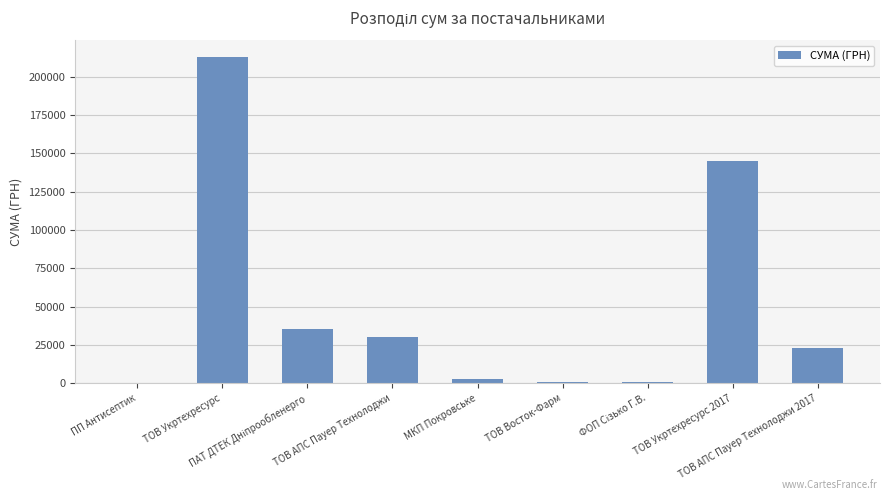

Reading left to right, what are all the values shown in this chart?

ПП Антисептик=330.0	ТОВ Укртехресурс=213026.1	ПАТ ДТЕК Дніпрообленерго=35449.6	ТОВ АПС Пауер Технолоджи=30151.1	МКП Покровське=2888.8	ТОВ Восток-Фарм=579.8	ФОП Сізько Г.В.=928.0	ТОВ Укртехресурс 2017=145299.0	ТОВ АПС Пауер Технолоджи 2017=22757.7